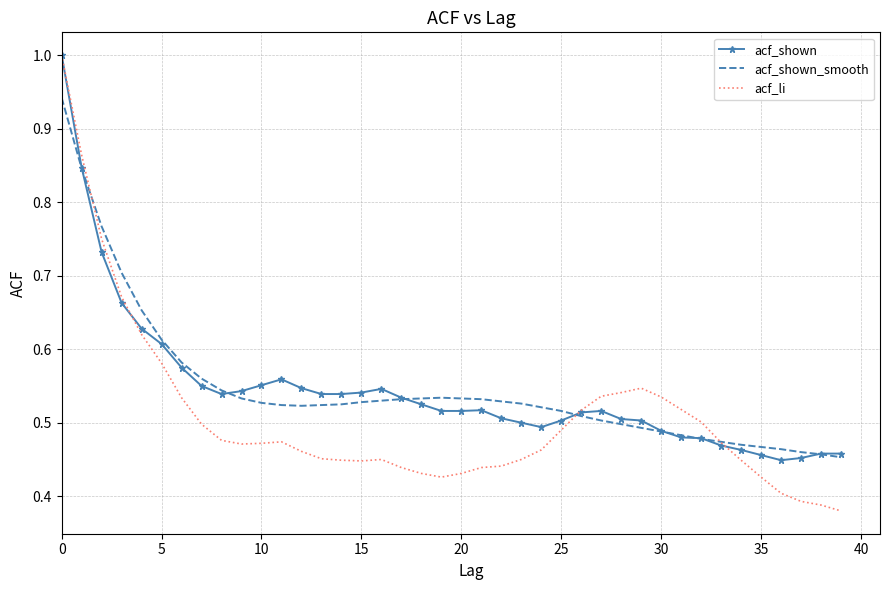

Which series has the largest range (max minus min)?

acf_li